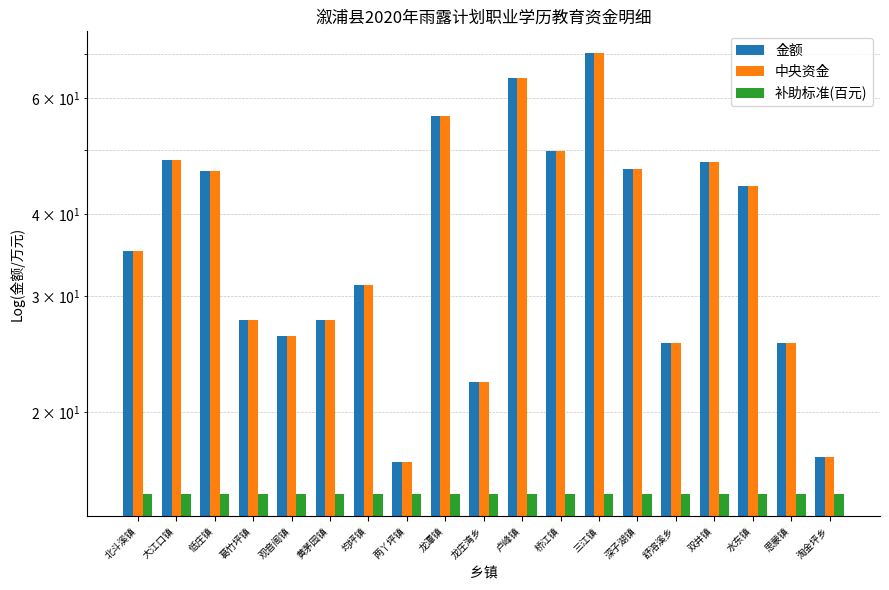

Between 思蒙镇 and 深子湖镇, which is larger?

深子湖镇